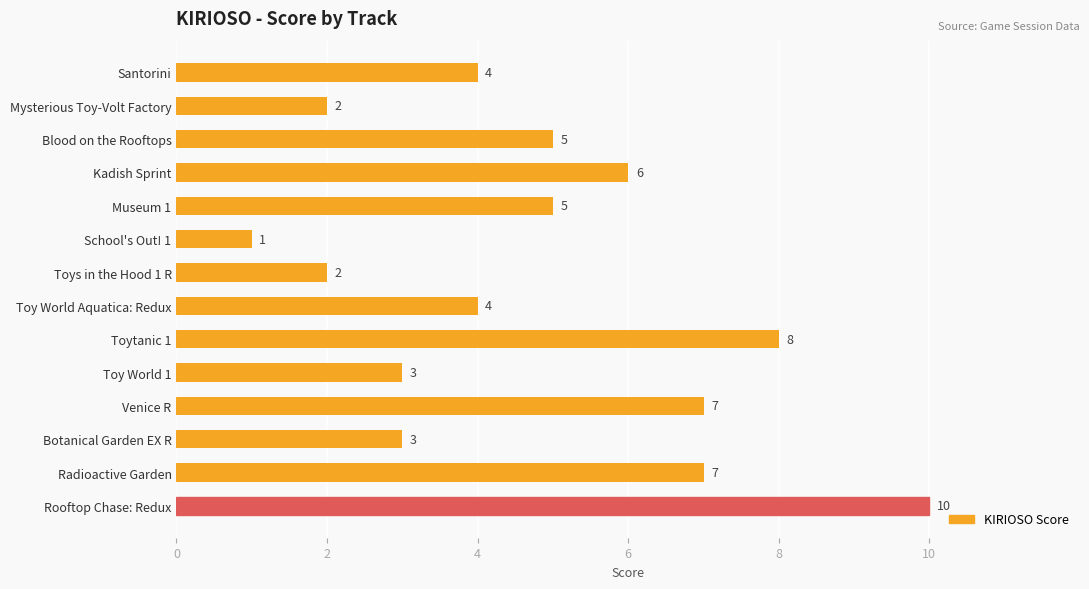

Reading bottom to top, transcribe all the data shown in this chart.

Rooftop Chase: Redux=10	Radioactive Garden=7	Botanical Garden EX R=3	Venice R=7	Toy World 1=3	Toytanic 1=8	Toy World Aquatica: Redux=4	Toys in the Hood 1 R=2	School's Out! 1=1	Museum 1=5	Kadish Sprint=6	Blood on the Rooftops=5	Mysterious Toy-Volt Factory=2	Santorini=4